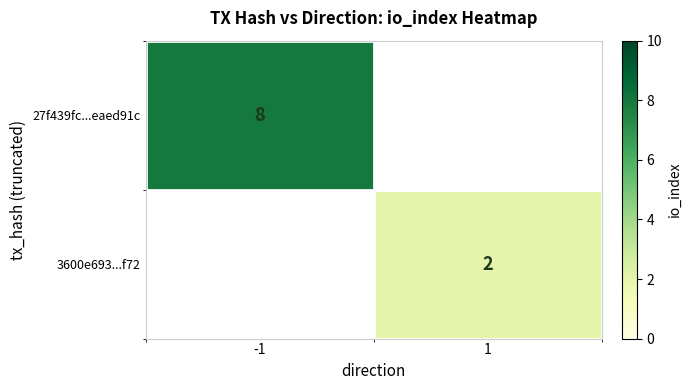

At which category does the chart reach its minimum across all series?

1